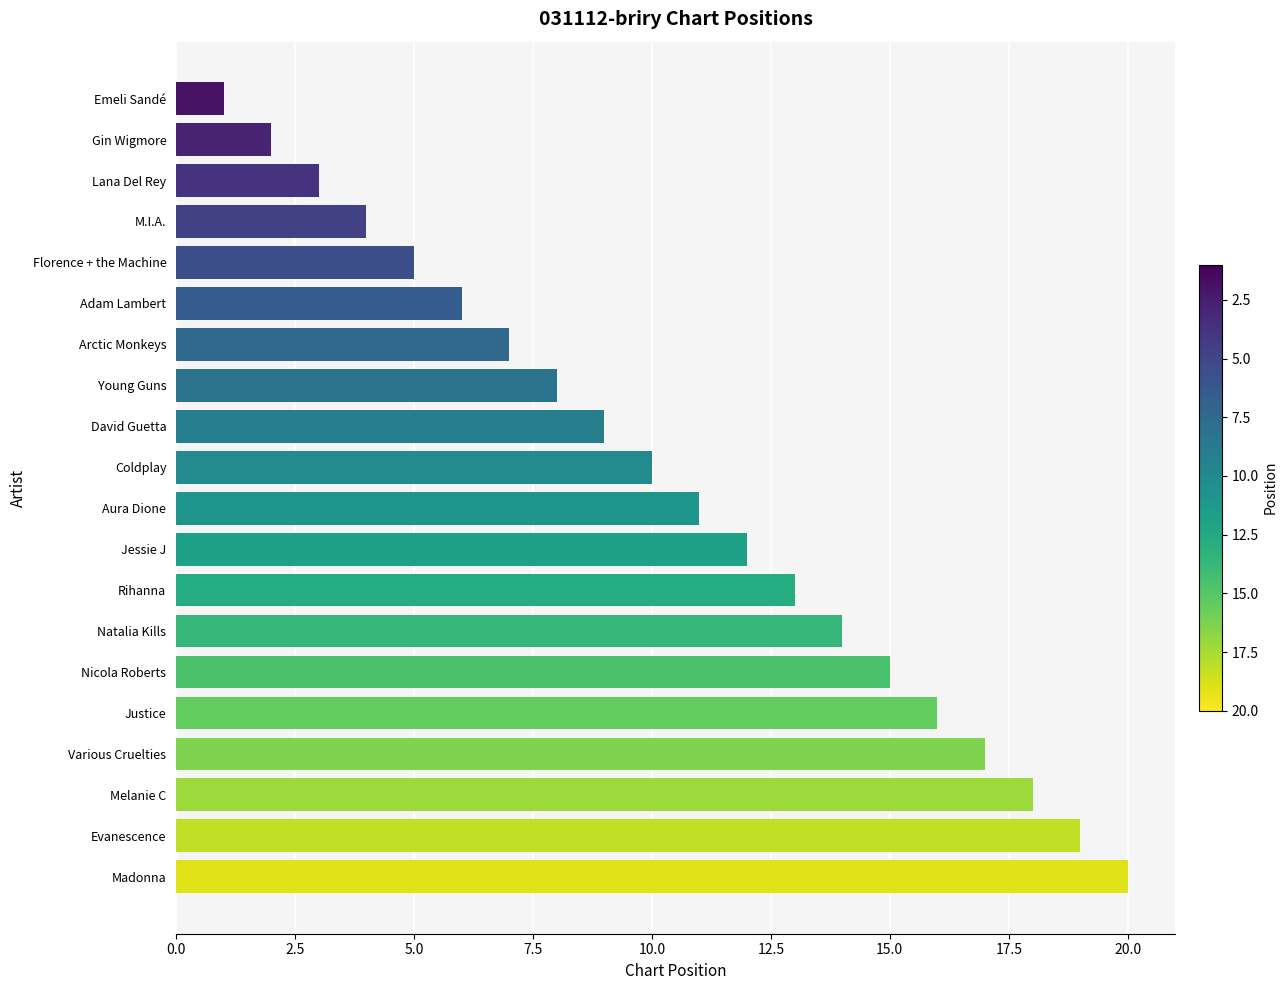

How many bars are there in total?

20